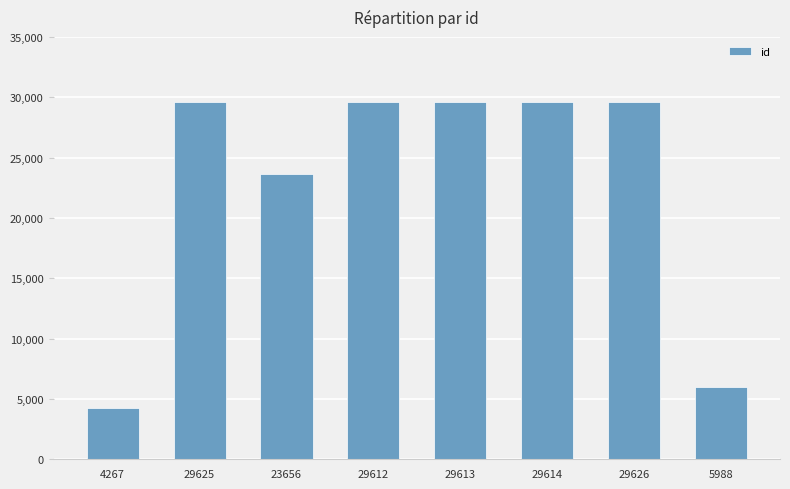

How many values are below 29613?

4